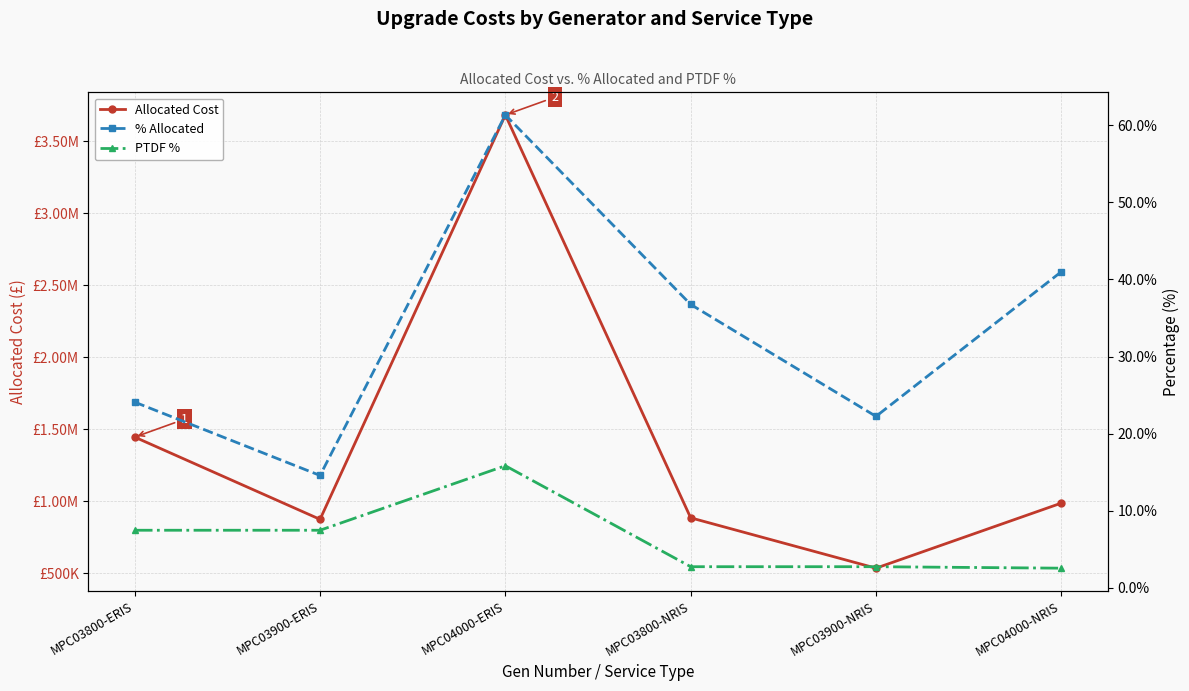

Rank the series at MPC03900-NRIS from highest to lowest value.

Allocated Cost, % Allocated, PTDF %